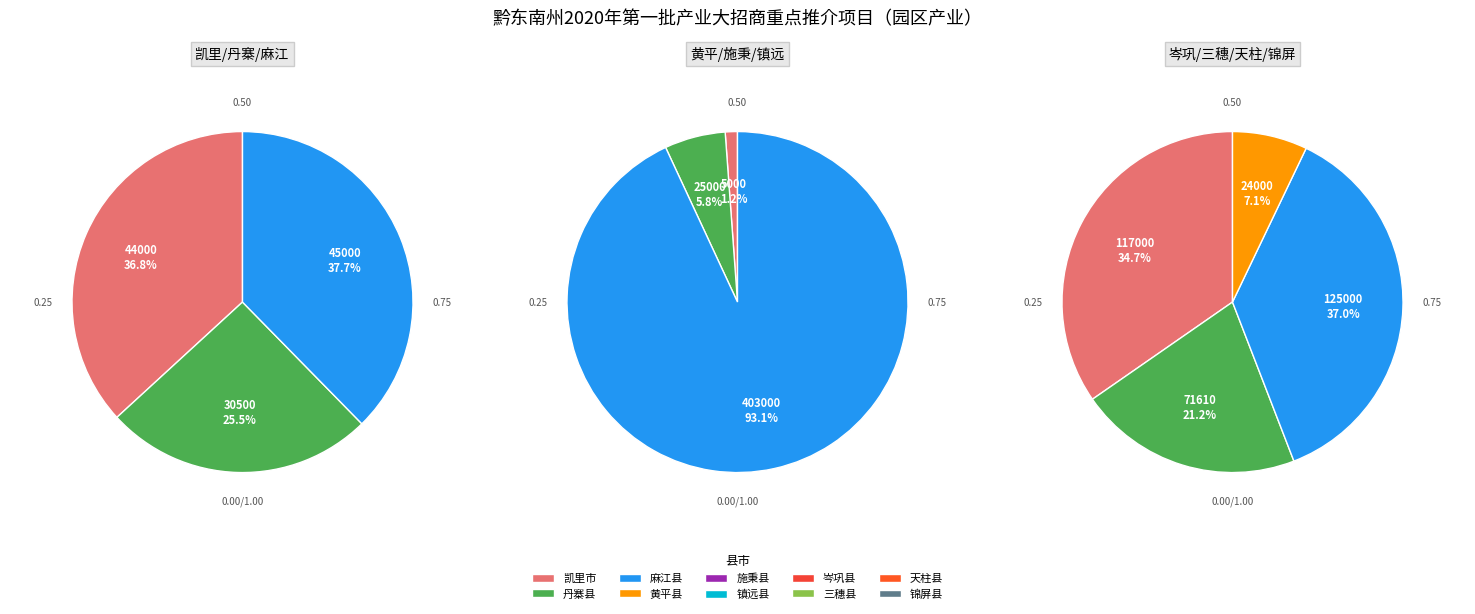

Is there a majority slice in this chart?

No